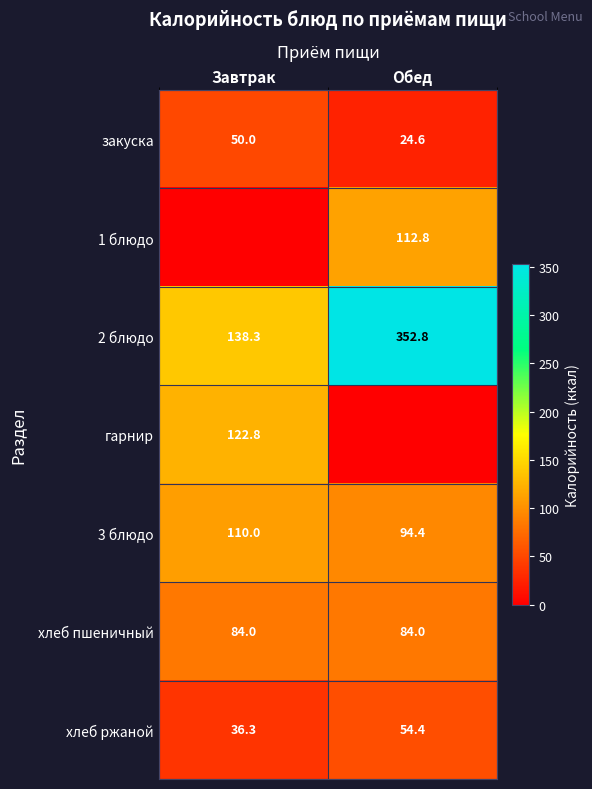

Is the value of закуска at Обед greater than the value of гарнир at Завтрак?

No